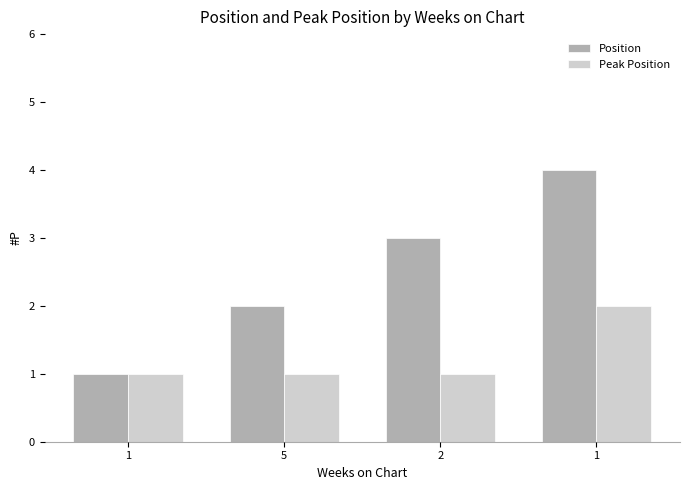

How many bars are there in each group?

2